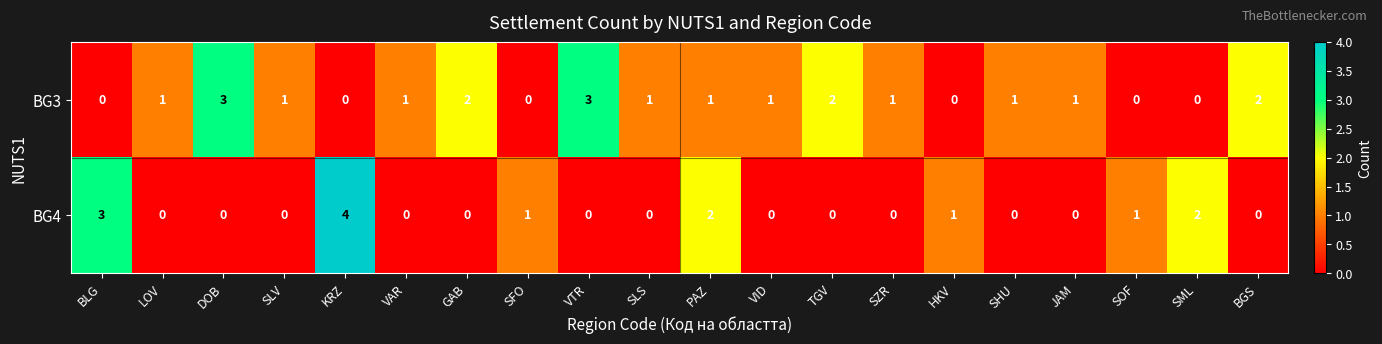

What is the total value across all series at GAB?

2